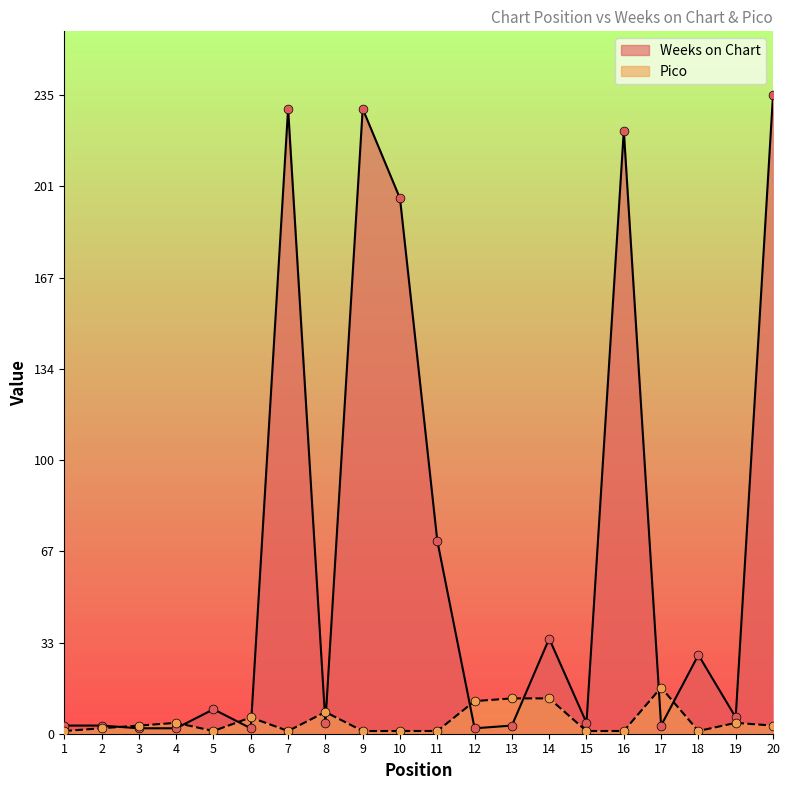

At how many categories does at least one series exceed 46?

6